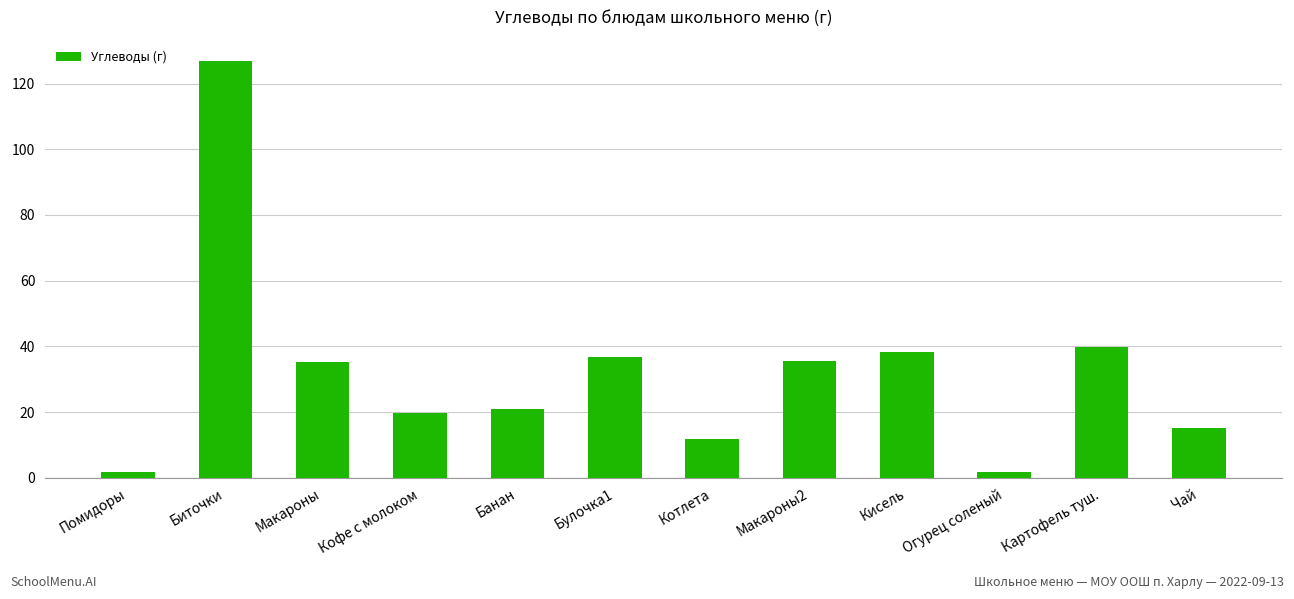

At which label does the data first exceed 35?

Биточки